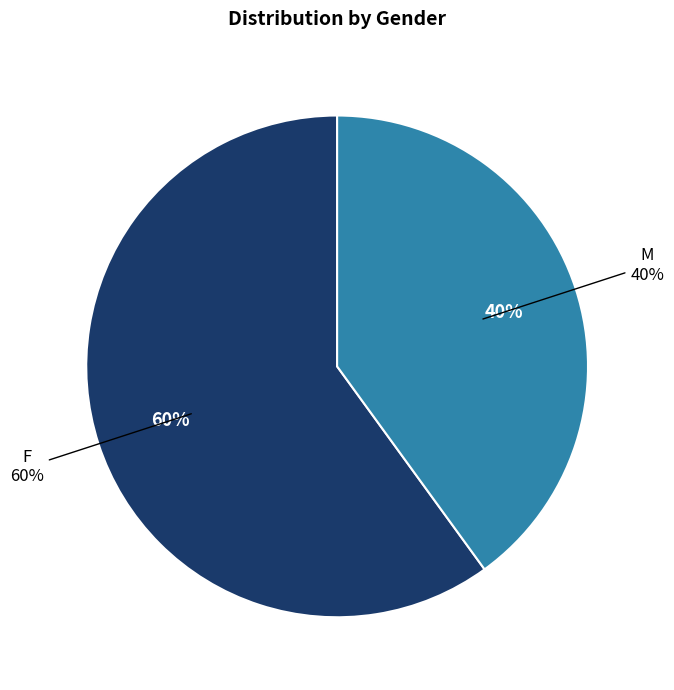

What percentage is the M slice, to the nearest percent?

40%